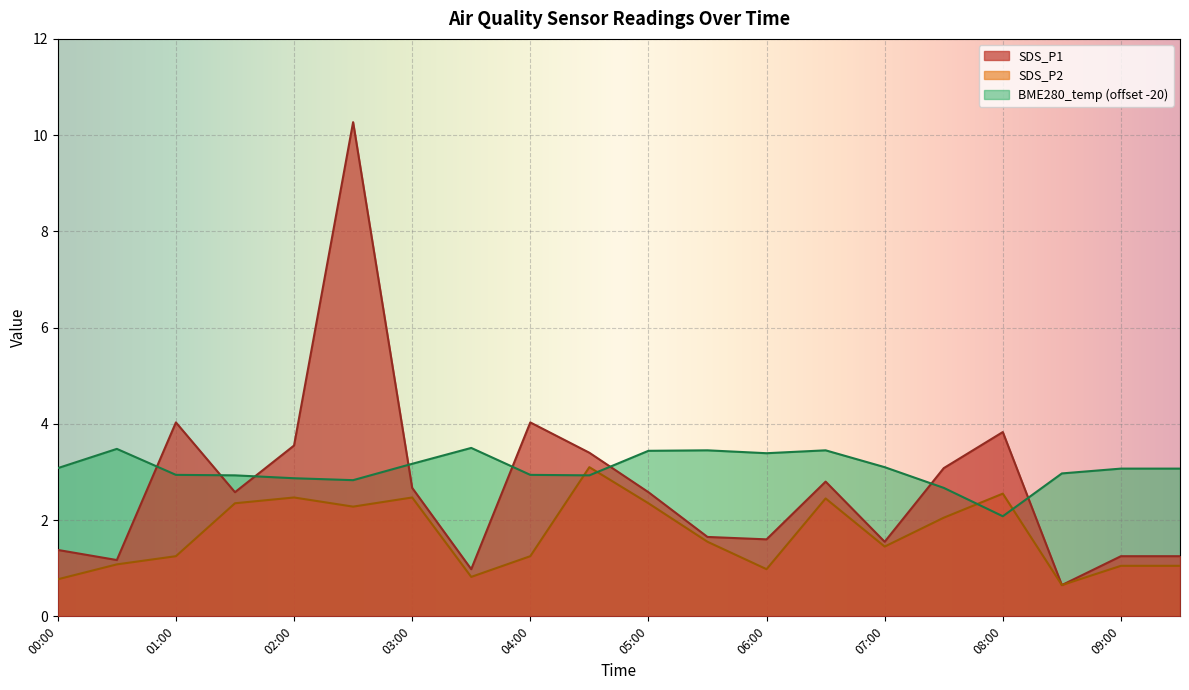

At how many categories does at least one series exceed 1?

20